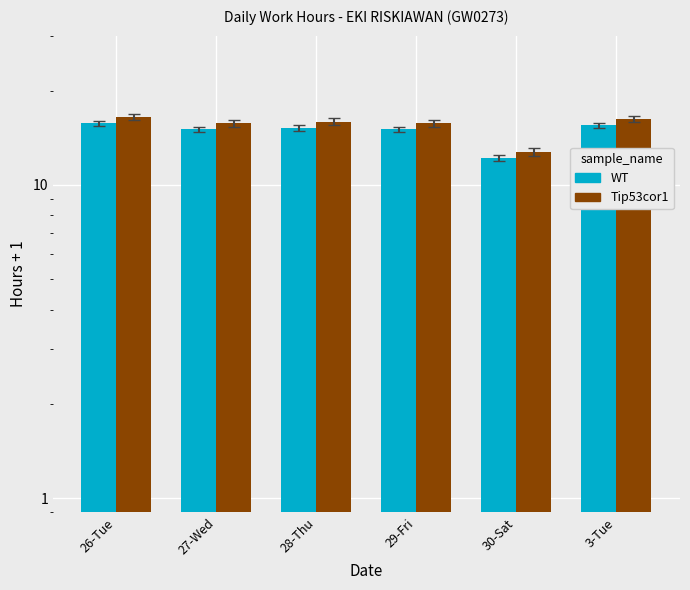

Is it true that Low (WT) equals 15.1 at 27-Wed?

True